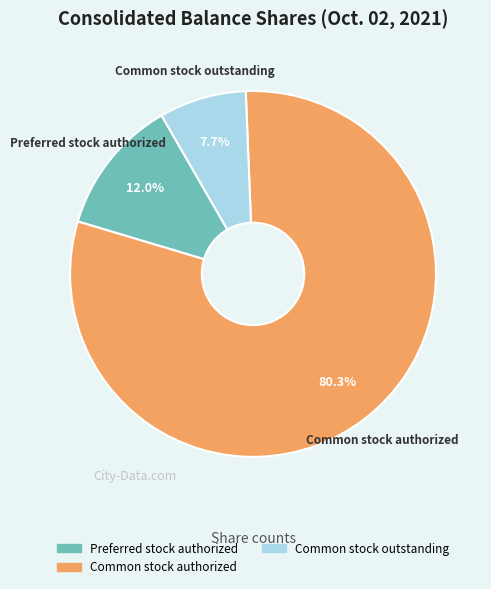

Is there a majority slice in this chart?

Yes